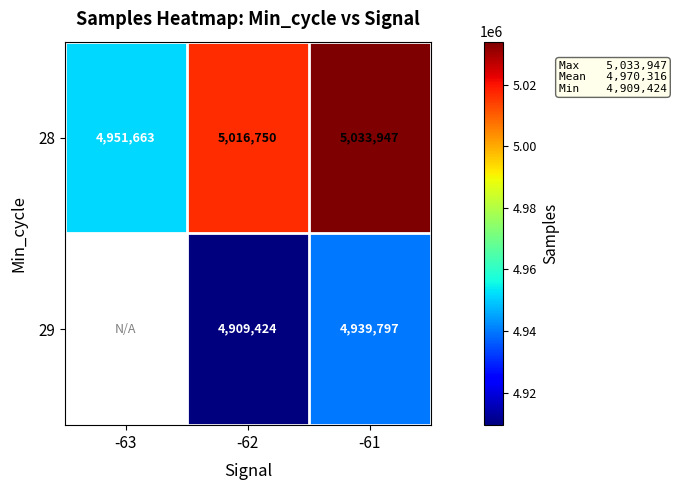

What is the total value across all series at -62?

9926174